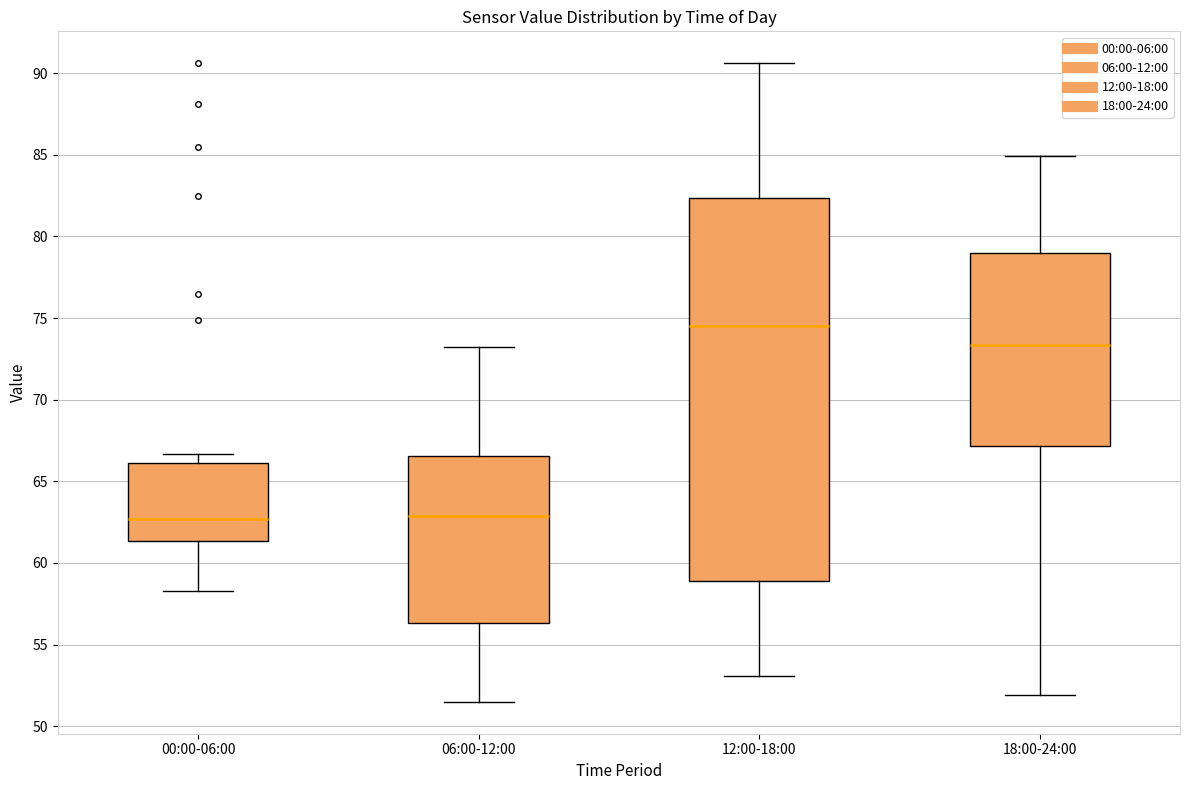

Comparing the boxes themselves (not the whiskers), which one is the tallest?

12:00-18:00